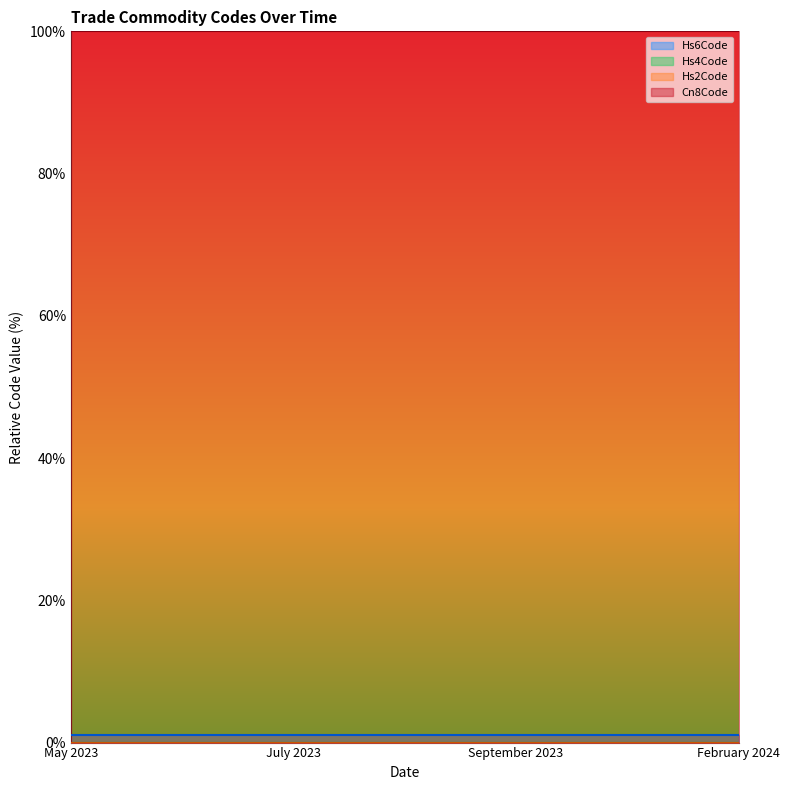

How many categories are shown in the chart?

4